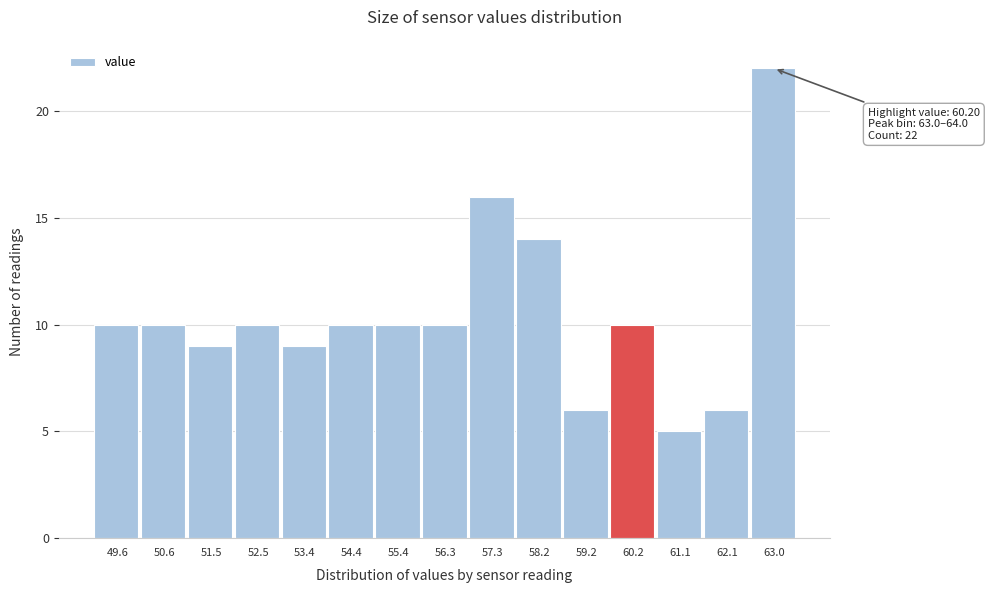

Reading left to right, what are all the values shown in this chart?

10	10	9	10	9	10	10	10	16	14	6	10	5	6	22